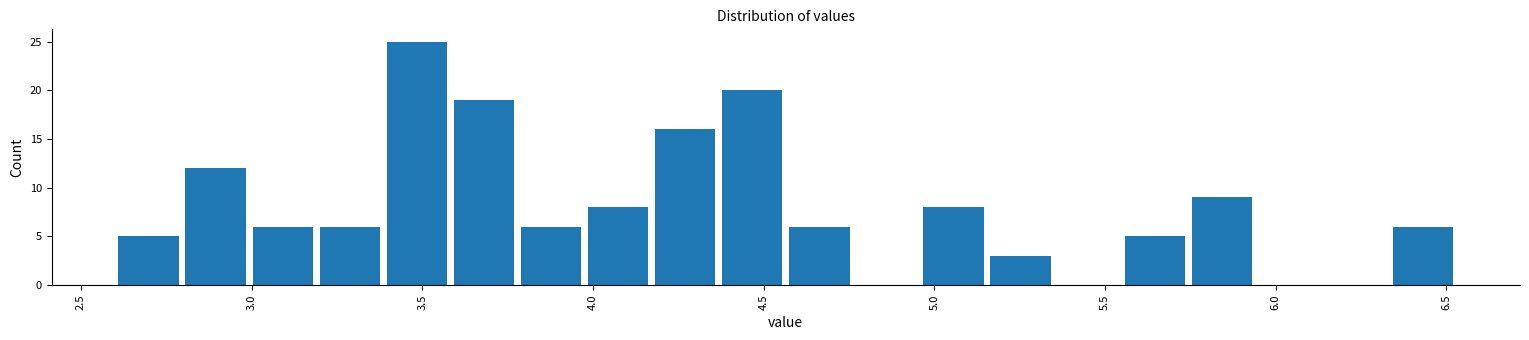

Read against the x-axis, roughly where is the centre of the tallest bar?

3.50